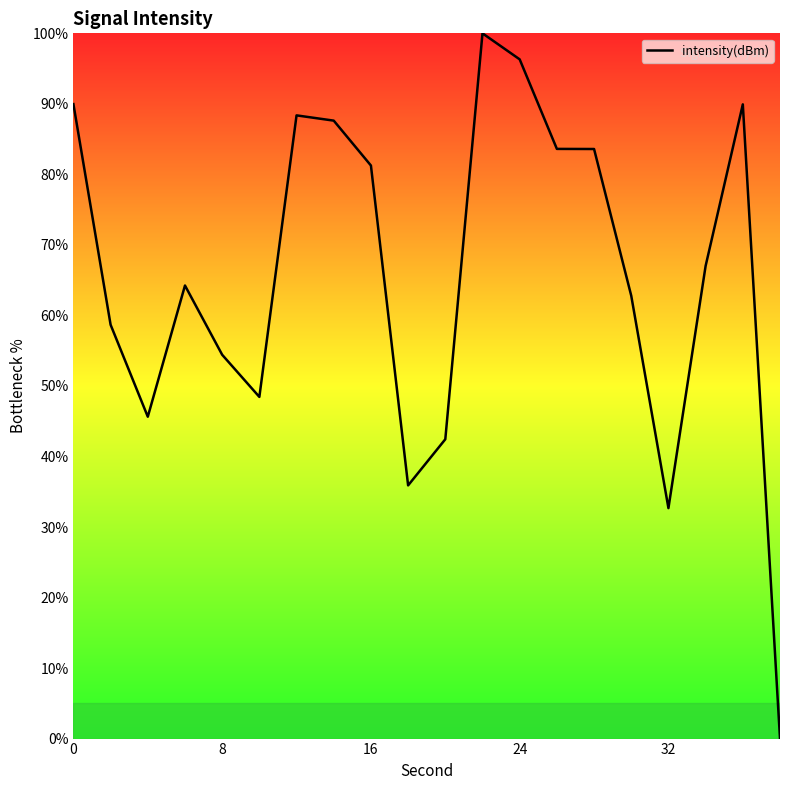

What is the greatest value displayed?

100.0